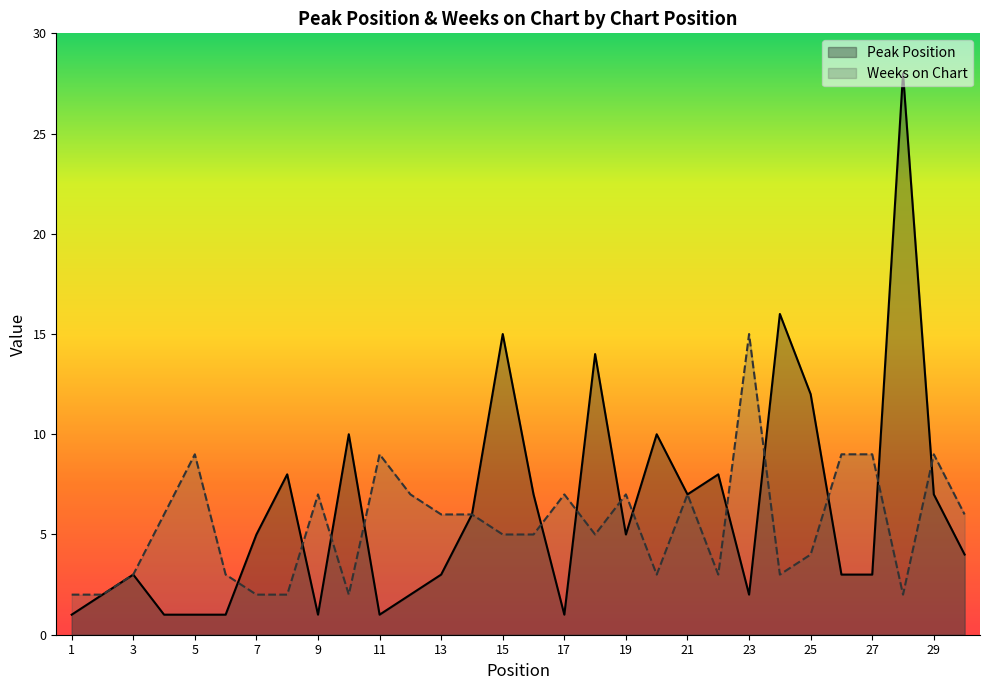

List the series in order of their peak value, highest first.

Peak Position, Weeks on Chart